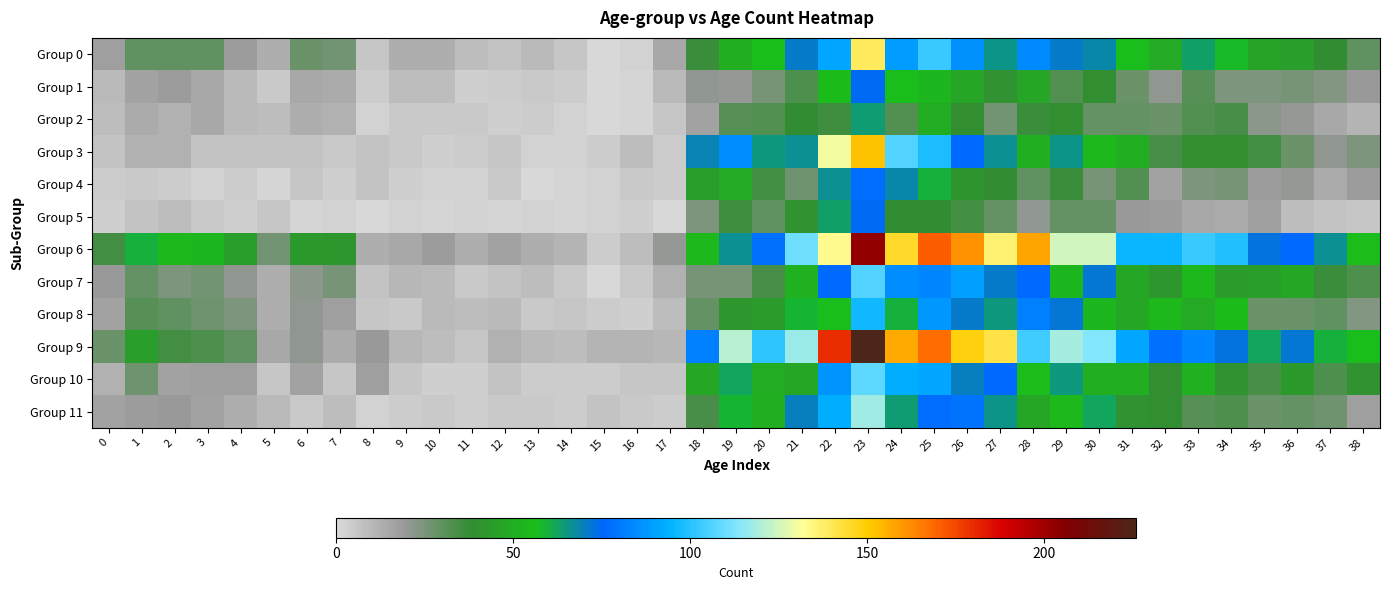

Reading left to right, list all the values displayed in this chart.

Group 0: 0=17	1=30	2=30	3=30	4=18	5=13	6=28	7=26	8=6	9=13	10=13	11=8	12=7	13=9	14=6	15=0	16=2	17=15	18=37	19=51	20=57	21=71	22=91	23=139	24=89	25=103	26=86	27=66	28=84	29=71	30=68	31=57	32=49	33=63	34=58	35=46	36=45	37=38	38=30
Group 1: 0=9	1=16	2=18	3=15	4=9	5=5	6=15	7=14	8=4	9=8	10=8	11=3	12=4	13=5	14=4	15=0	16=1	17=9	18=21	19=20	20=25	21=33	22=55	23=75	24=57	25=53	26=47	27=40	28=47	29=32	30=39	31=28	32=21	33=31	34=24	35=24	36=25	37=23	38=19
Group 2: 0=8	1=14	2=12	3=15	4=9	5=8	6=13	7=12	8=2	9=5	10=5	11=5	12=3	13=4	14=2	15=0	16=1	17=6	18=16	19=31	20=32	21=38	22=36	23=64	24=32	25=50	26=39	27=26	28=37	29=39	30=29	31=29	32=28	33=32	34=34	35=22	36=20	37=15	38=11
Group 3: 0=7	1=12	2=12	3=7	4=7	5=7	6=7	7=5	8=7	9=5	10=3	11=4	12=6	13=2	14=2	15=4	16=8	17=4	18=69	19=85	20=65	21=67	22=130	23=152	24=106	25=98	26=76	27=67	28=51	29=66	30=54	31=51	32=34	33=39	34=39	35=35	36=28	37=21	38=24
Group 4: 0=4	1=5	2=4	3=2	4=4	5=1	6=6	7=3	8=7	9=3	10=2	11=2	12=5	13=0	14=1	15=2	16=5	17=4	18=45	19=49	20=35	21=27	22=67	23=77	24=68	25=60	26=41	27=38	28=30	29=37	30=25	31=32	32=16	33=24	34=25	35=18	36=20	37=14	38=18
Group 5: 0=3	1=7	2=8	3=5	4=3	5=6	6=1	7=2	8=0	9=2	10=1	11=2	12=1	13=2	14=1	15=2	16=3	17=0	18=24	19=36	20=30	21=40	22=63	23=75	24=38	25=38	26=35	27=29	28=21	29=29	30=29	31=19	32=18	33=15	34=14	35=17	36=8	37=7	38=6
Group 6: 0=35	1=60	2=54	3=53	4=45	5=26	6=43	7=42	8=13	9=15	10=18	11=13	12=16	13=13	14=11	15=4	16=8	17=20	18=54	19=67	20=78	21=111	22=133	23=203	24=145	25=171	26=161	27=136	28=158	29=125	30=125	31=96	32=96	33=103	34=99	35=73	36=76	37=67	38=56
Group 7: 0=19	1=29	2=24	3=26	4=21	5=13	6=22	7=25	8=7	9=10	10=9	11=5	12=7	13=8	14=5	15=0	16=5	17=12	18=25	19=25	20=34	21=52	22=76	23=106	24=85	25=83	26=90	27=71	28=76	29=53	30=72	31=48	32=42	33=54	34=44	35=45	36=48	37=37	38=33
Group 8: 0=16	1=31	2=30	3=27	4=24	5=13	6=21	7=17	8=6	9=5	10=9	11=8	12=9	13=5	14=6	15=4	16=3	17=8	18=29	19=42	20=44	21=59	22=57	23=97	24=60	25=88	26=71	27=65	28=82	29=72	30=53	31=48	32=54	33=49	34=55	35=28	36=28	37=30	38=23
Group 9: 0=28	1=45	2=35	3=33	4=30	5=15	6=21	7=14	8=19	9=10	10=8	11=6	12=12	13=9	14=8	15=11	16=11	17=10	18=82	19=121	20=101	21=117	22=180	23=226	24=157	25=168	26=149	27=142	28=104	29=119	30=113	31=91	32=78	33=83	34=73	35=62	36=72	37=60	38=57
Group 10: 0=12	1=27	2=16	3=17	4=17	5=6	6=16	7=6	8=17	9=6	10=3	11=3	12=7	13=4	14=4	15=4	16=6	17=6	18=48	19=62	20=50	21=47	22=87	23=108	24=93	25=91	26=70	27=76	28=56	29=65	30=51	31=51	32=39	33=52	34=40	35=34	36=43	37=33	38=40
Group 11: 0=16	1=18	2=19	3=16	4=13	5=9	6=5	7=8	8=2	9=4	10=5	11=3	12=5	13=5	14=4	15=7	16=5	17=4	18=34	19=59	20=51	21=70	22=93	23=118	24=64	25=77	26=79	27=66	28=48	29=54	30=62	31=40	32=39	33=31	34=33	35=28	36=29	37=27	38=17